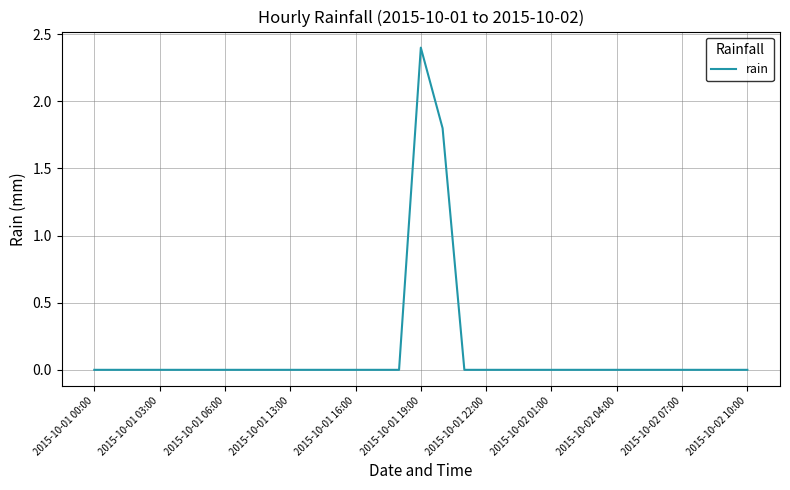

What is the difference between the maximum and minimum values?

2.4